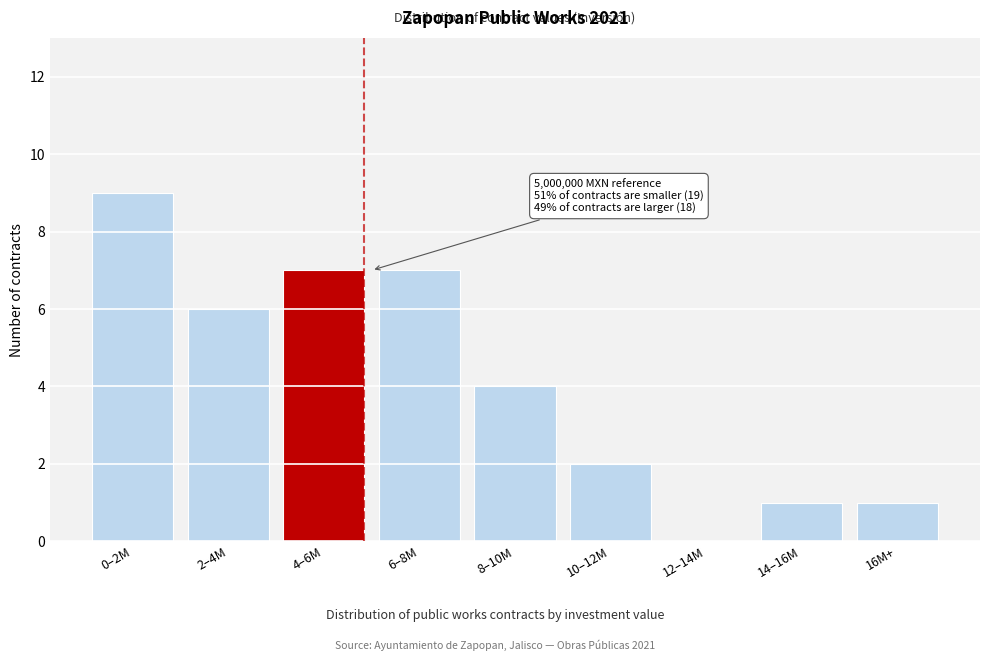

Reading left to right, list all the values displayed in this chart.

0–2M=9	2–4M=6	4–6M=7	6–8M=7	8–10M=4	10–12M=2	12–14M=0	14–16M=1	16M+=1